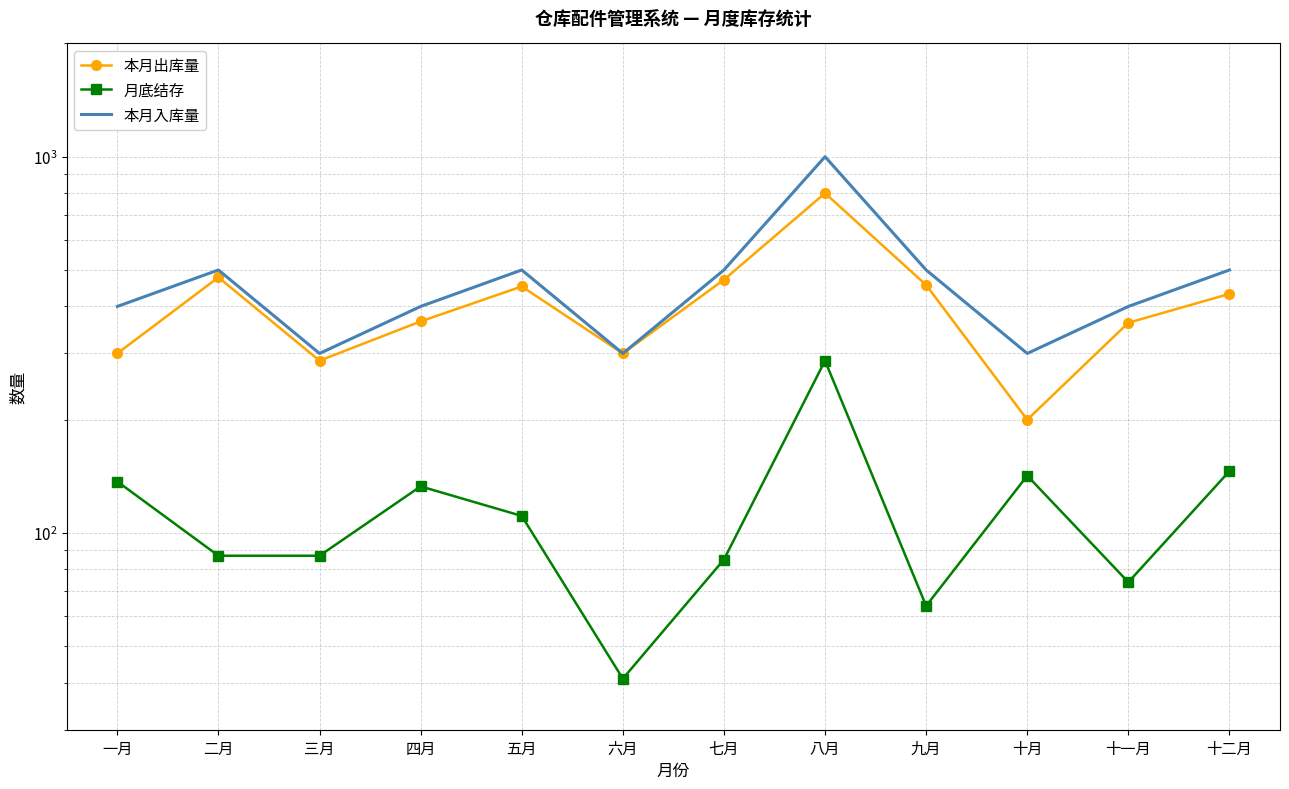

How many categories are shown in the chart?

12